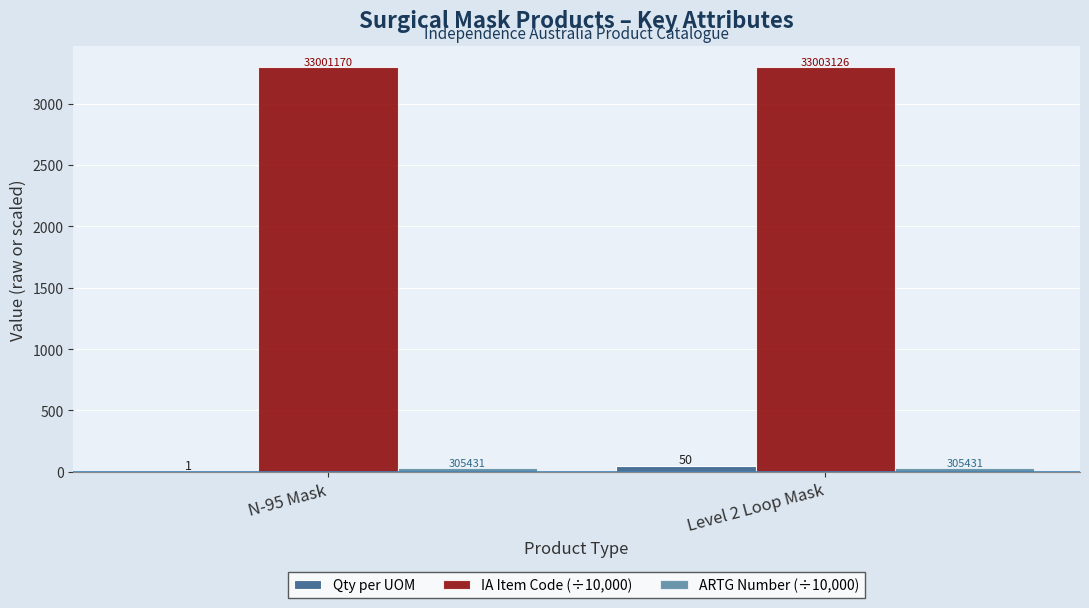

Rank the series by their maximum value, from lowest to highest.

ARTG Number (÷10,000), Qty per UOM, IA Item Code (÷10,000)